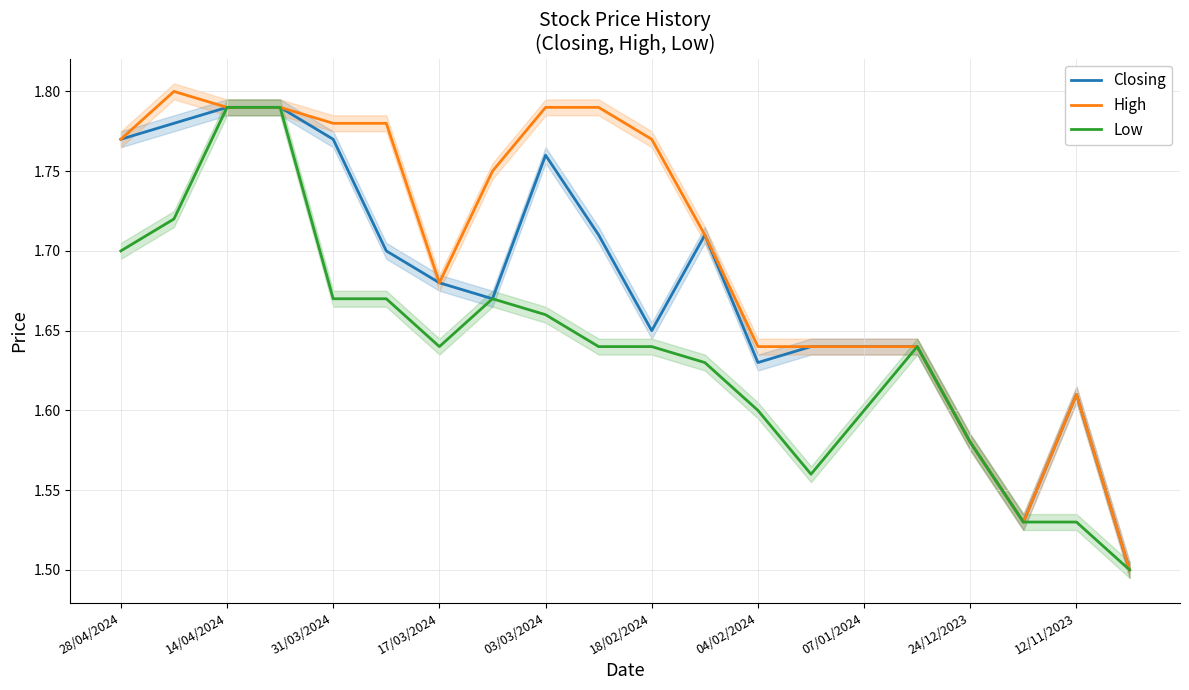

Which series has the largest total across all categories?

High